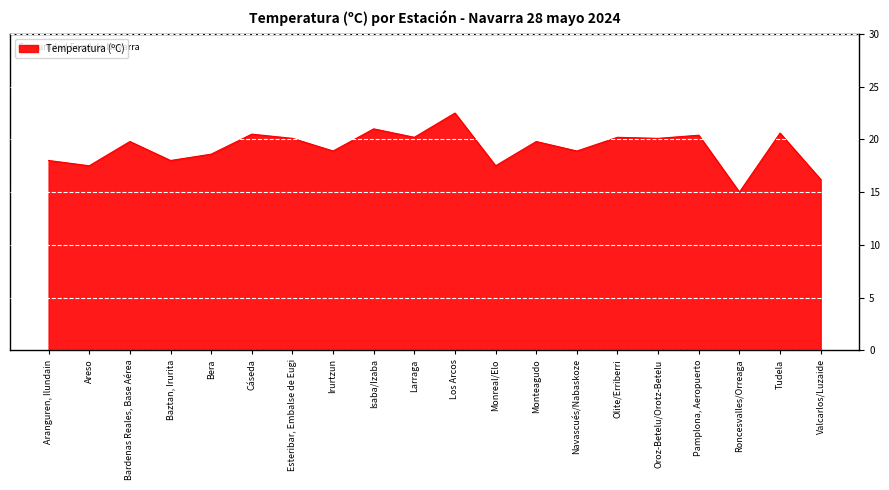

What is the difference between the maximum and minimum values?

7.5